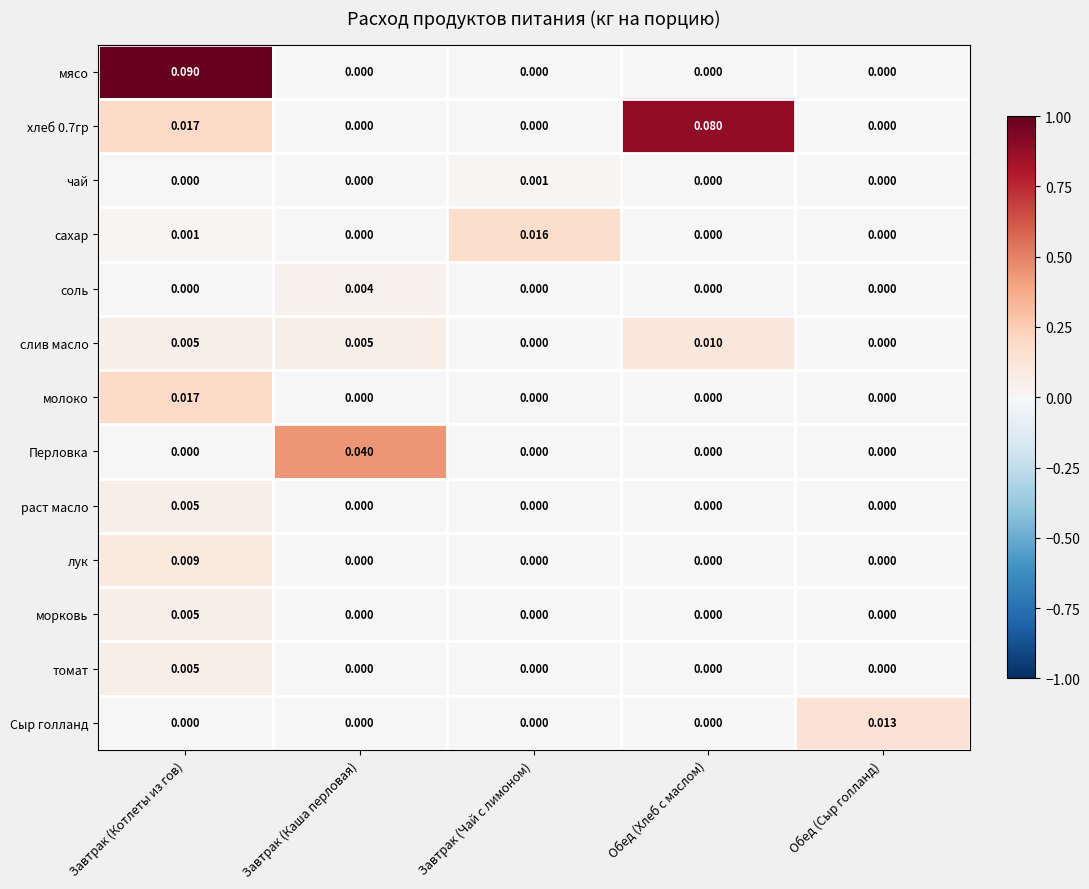

Is the value of морковь at Завтрак (Котлеты из гов) greater than the value of томат at Завтрак (Чай с лимоном)?

Yes